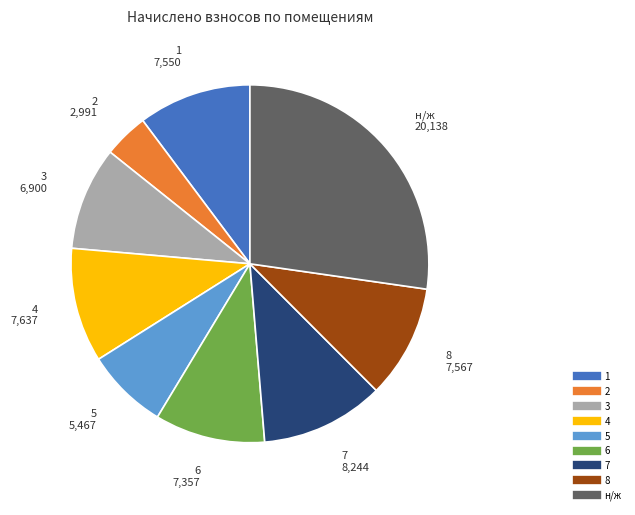

What is the largest slice in the pie chart?

н/ж